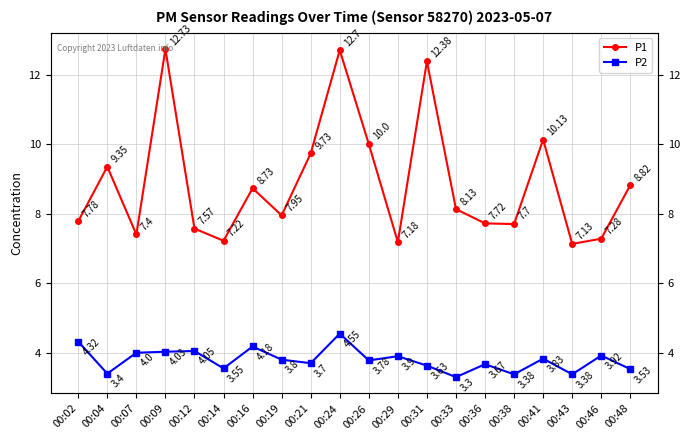

Which series changed the most between 00:33 and 00:46?

P1